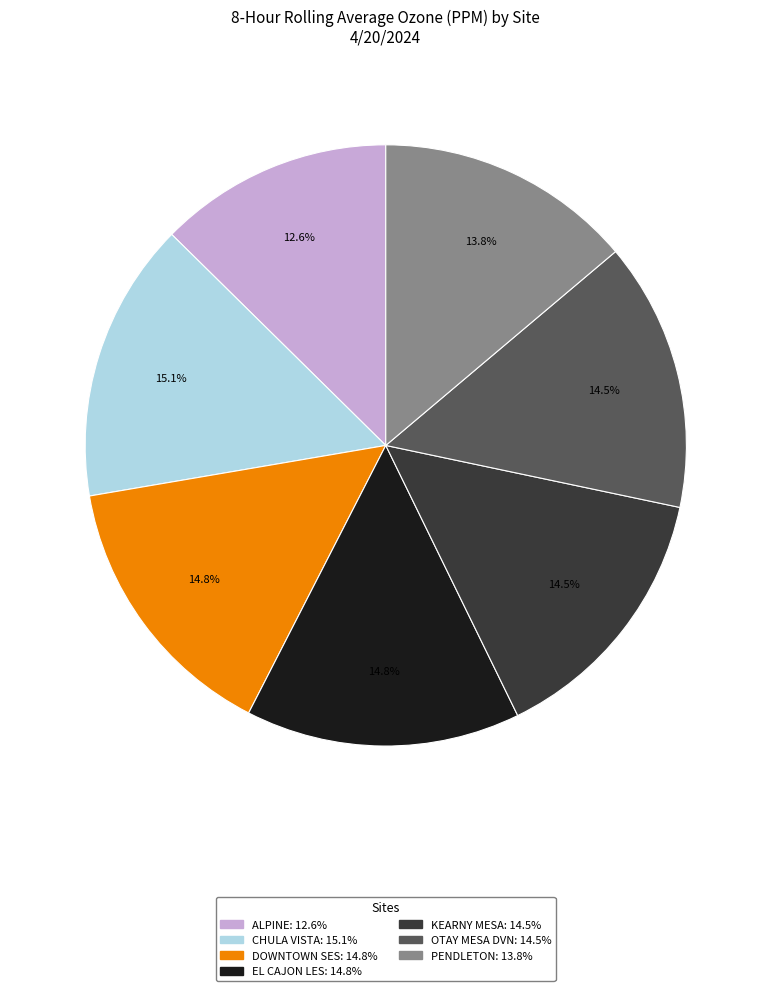

True or false: PENDLETON accounts for 14% of the total.

True